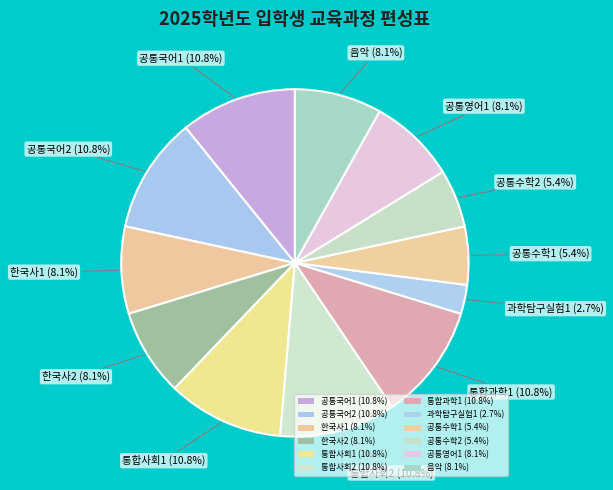

How many segments does this pie chart have?

12